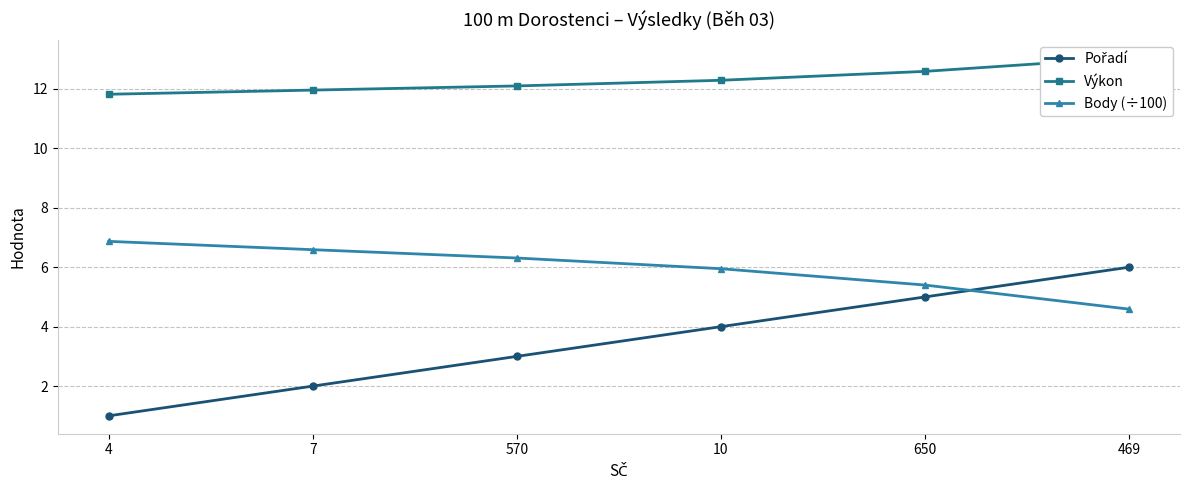

True or false: Body (÷100) and Výkon cross at least once.

False